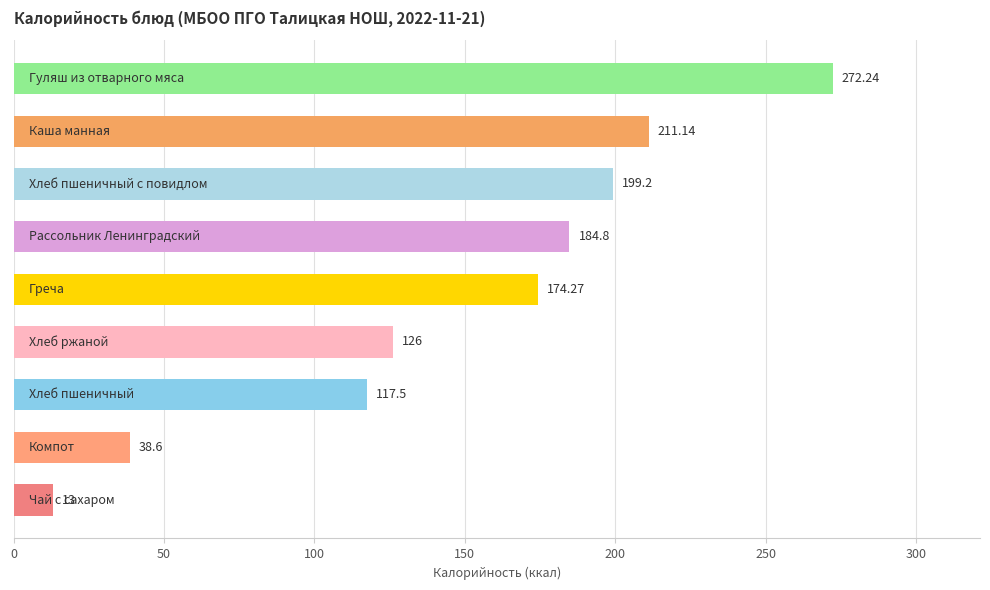

What is the difference between the maximum and minimum values?

259.2